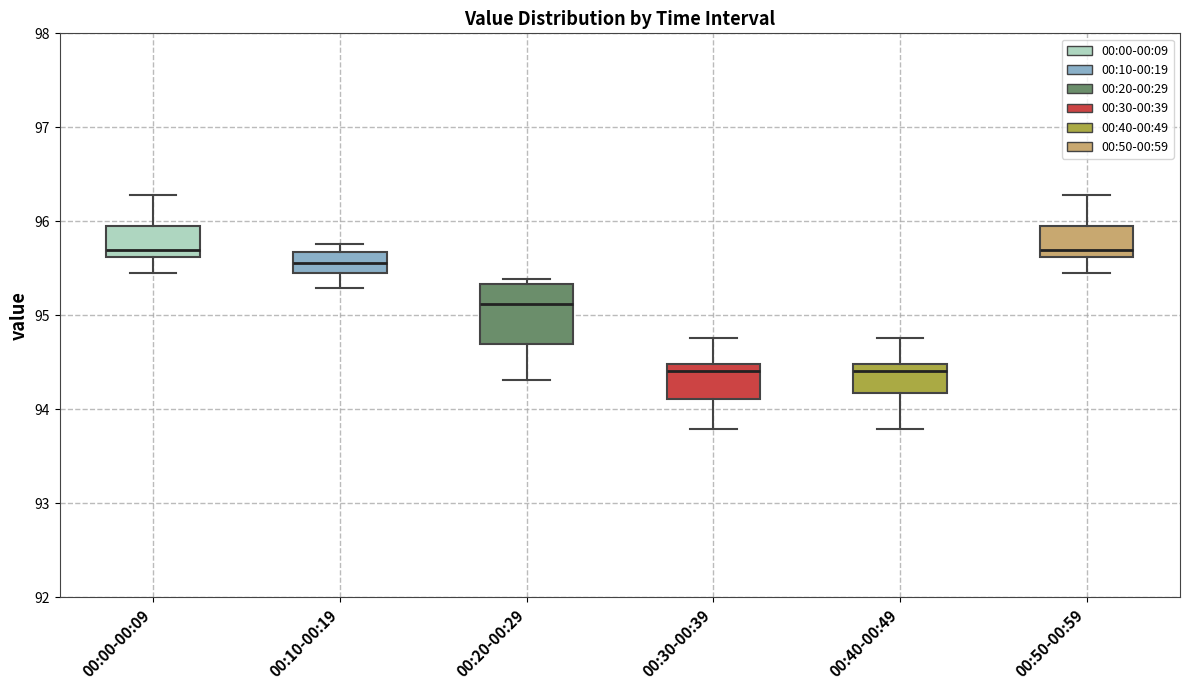

Reading left to right, read every box against the y-axis: the position of its median line, the range the box covers, and the ends of its whiskers. The values are not printed on the chart, so give them approximately, as read against the axis.

00:00-00:09: median 95.7, box 95.6 to 96.0, whiskers 95.5 to 96.3
00:10-00:19: median 95.6, box 95.5 to 95.7, whiskers 95.3 to 95.8
00:20-00:29: median 95.1, box 94.7 to 95.3, whiskers 94.3 to 95.4
00:30-00:39: median 94.4, box 94.1 to 94.5, whiskers 93.8 to 94.8
00:40-00:49: median 94.4, box 94.2 to 94.5, whiskers 93.8 to 94.8
00:50-00:59: median 95.7, box 95.6 to 96.0, whiskers 95.5 to 96.3